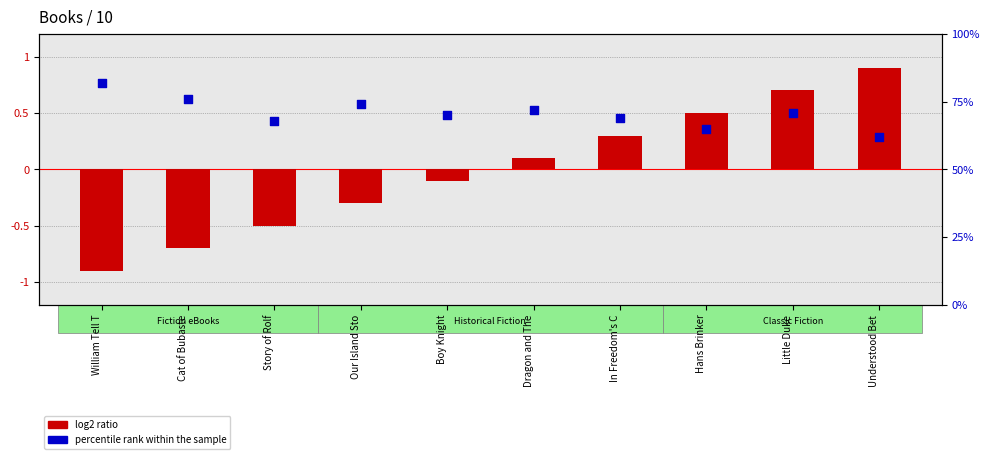

Which series reaches the maximum Y coordinate?

percentile rank within the sample